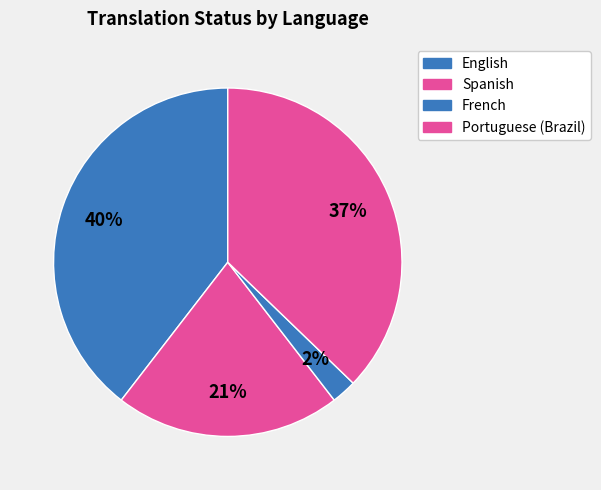

Is there any slice that represents more than half of the pie?

No